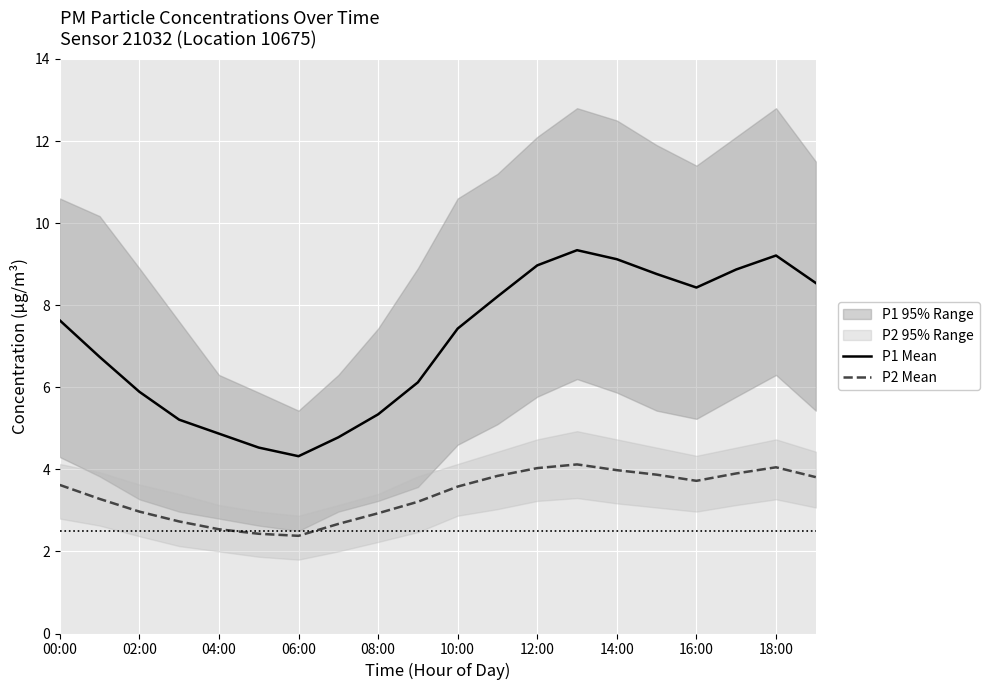

At how many categories does at least one series exceed 6?

13